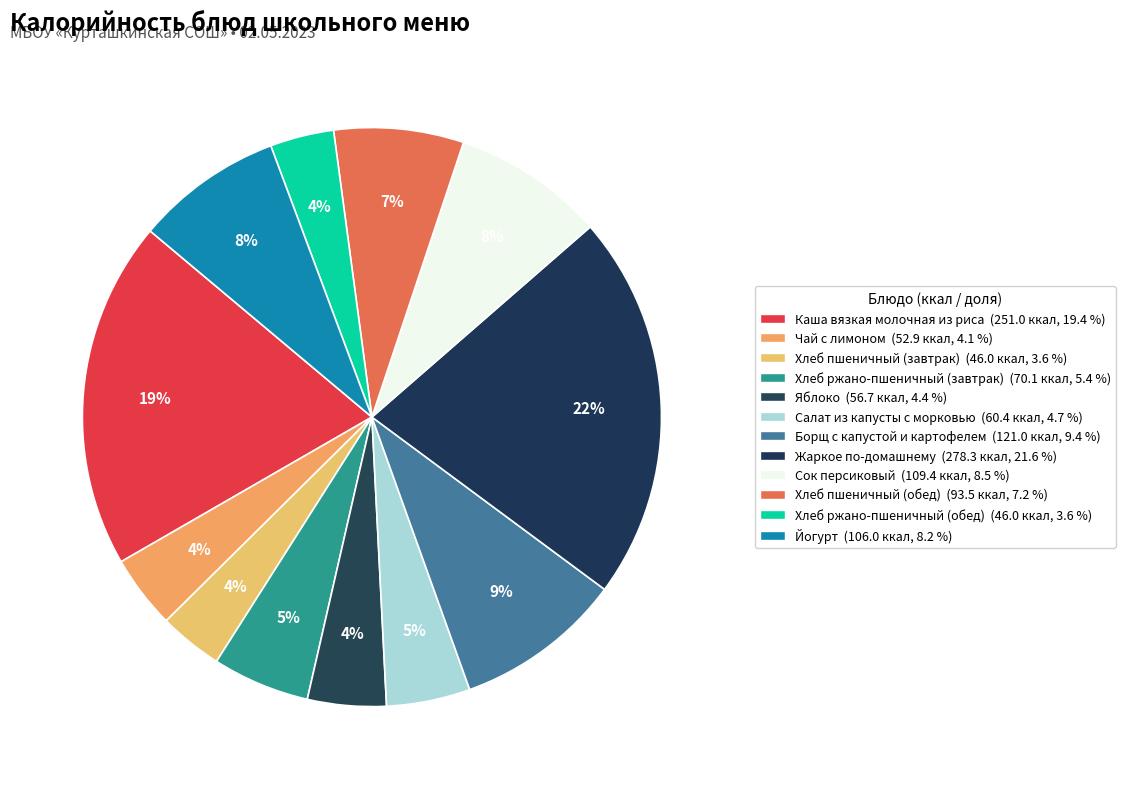

How many segments does this pie chart have?

12